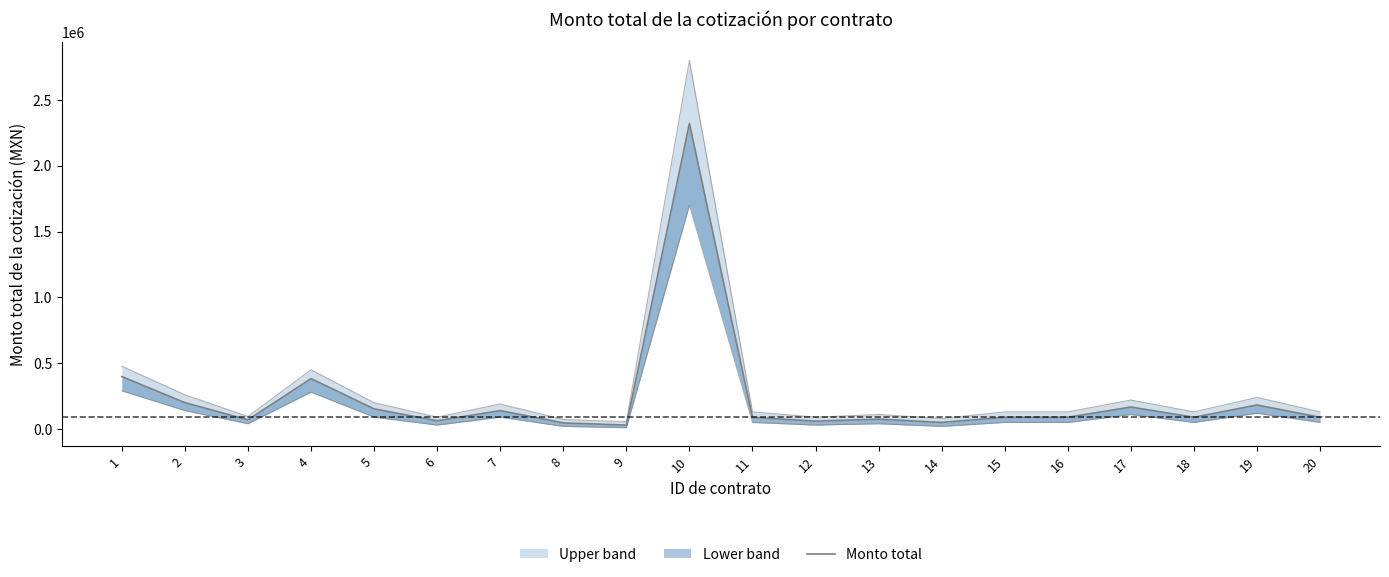

Reading right to left, list all the values displayed in this chart.

89168.0	182552.0	89168.0	167136.0	89168.0	89168.0	50000.0	75000.0	59852.2	88566.8	2321795.0	30000.0	46400.0	140000.0	62677.8	153120.0	382800.0	69600.0	200353.4	398477.5